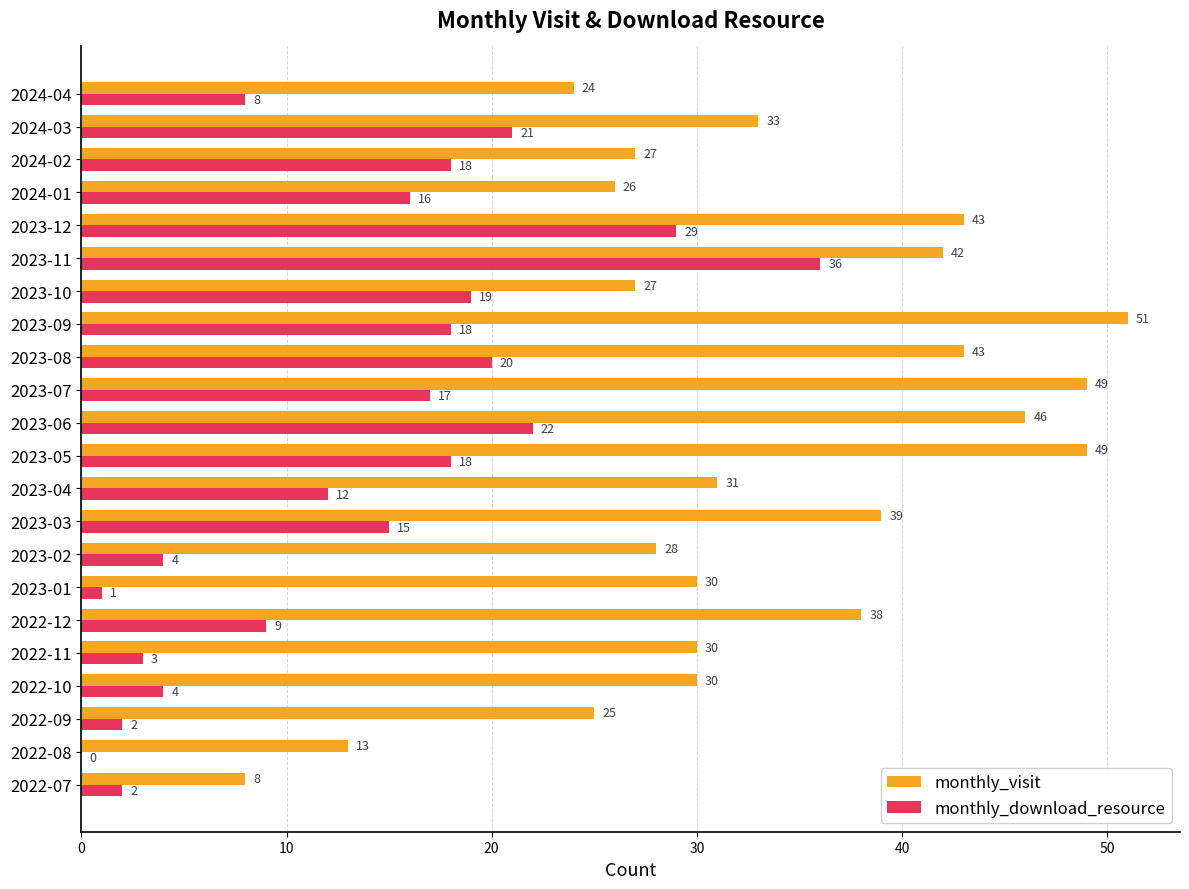

What is the sum of all monthly_download_resource values?

294